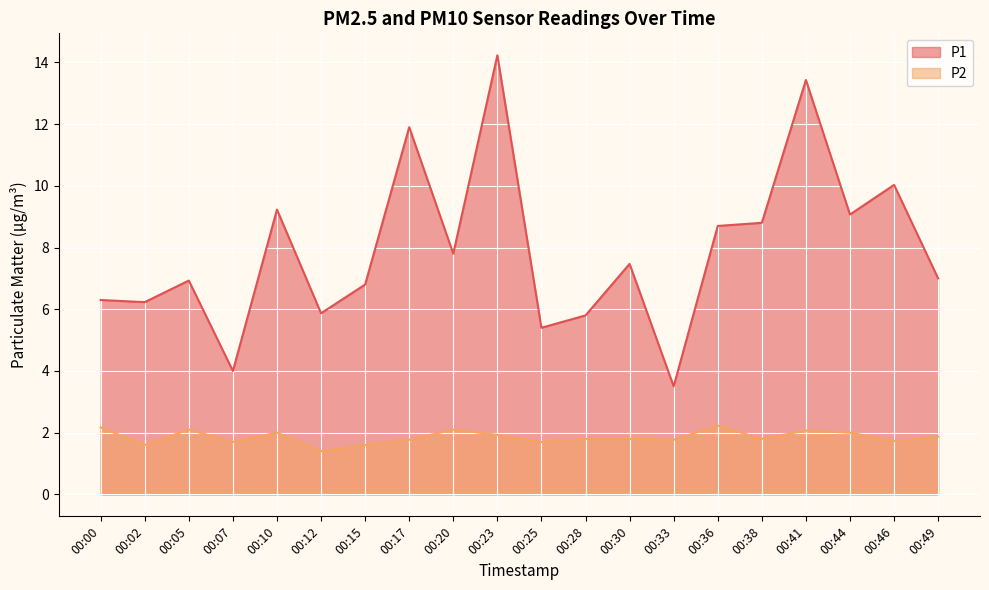

True or false: P1 and P2 cross at least once.

False